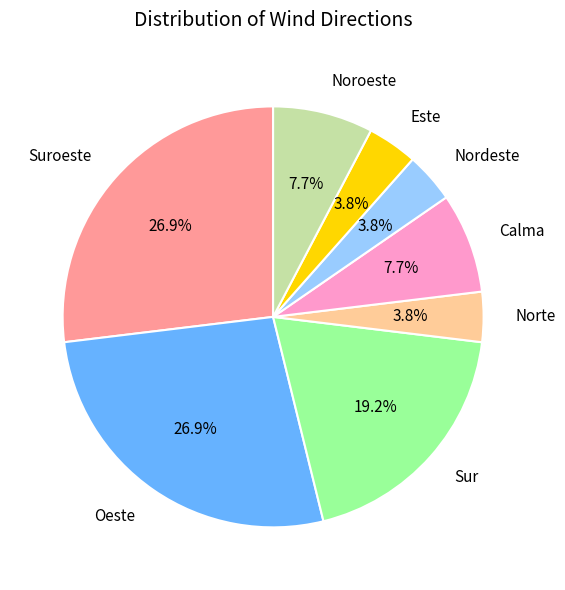

Does any single category account for the majority?

No